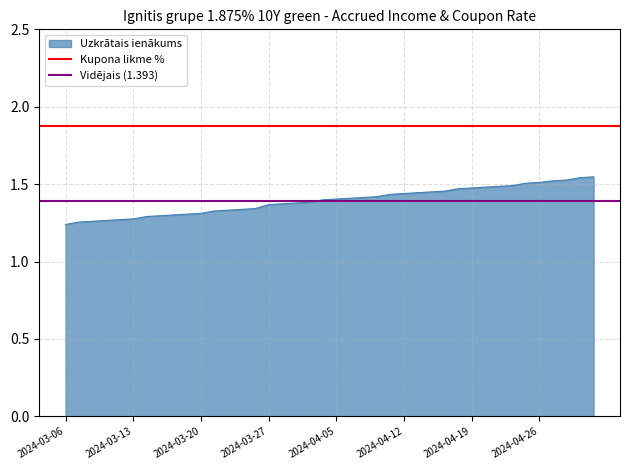

The Vidējais (1.393) series shows 1.4 at 2024-03-13. True or false?

True